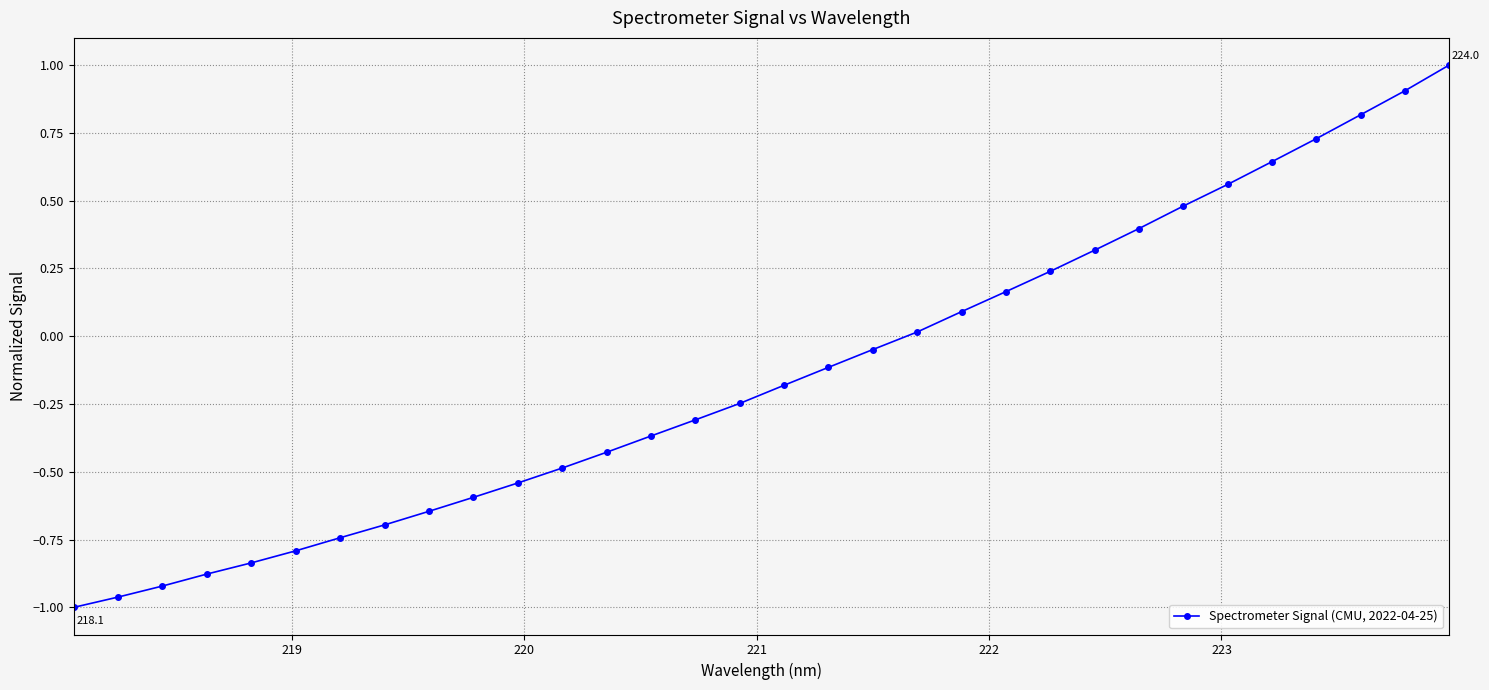

What is the maximum value shown in the chart?

1.0